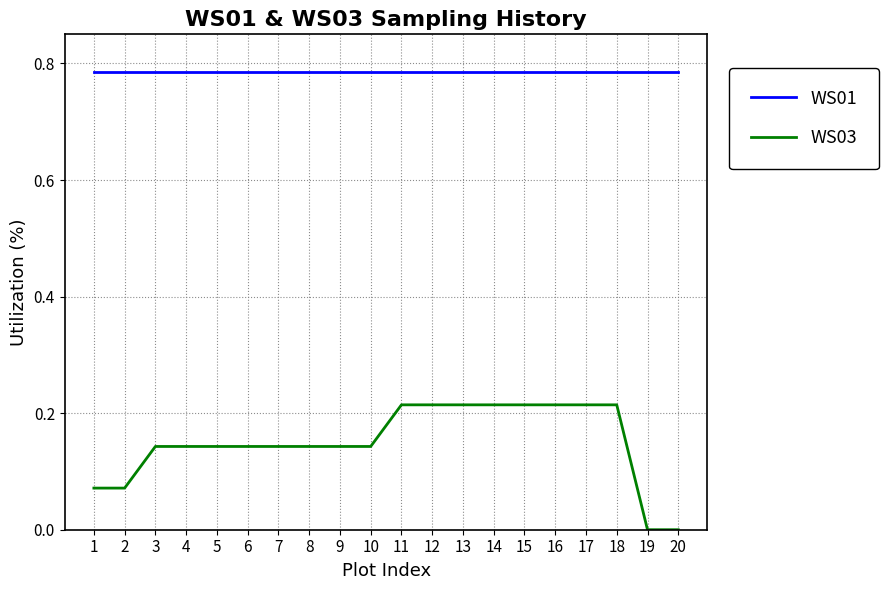

True or false: WS03 and WS01 intersect in this chart.

False